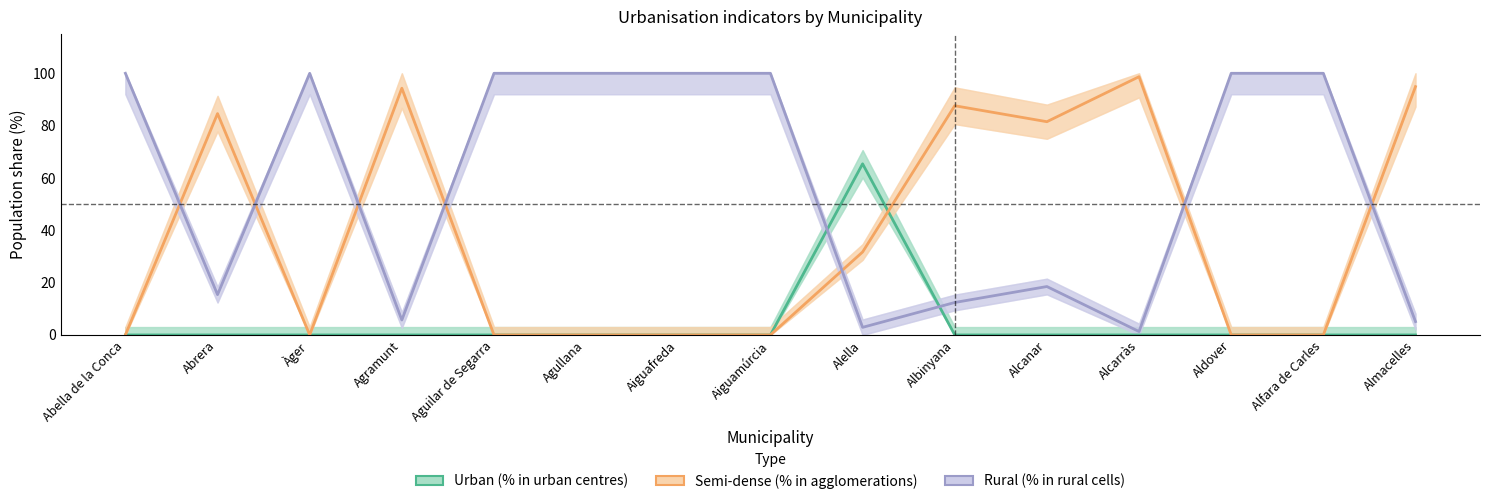

Where is Rural (% in rural cells) nearest to the value 50?

Alcanar